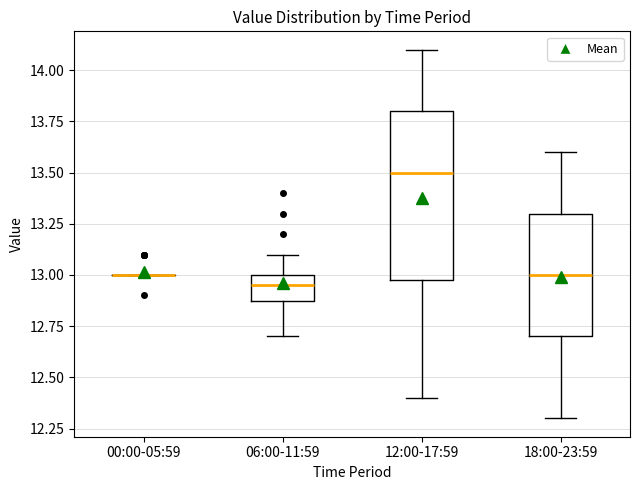

Reading left to right, transcribe this box plot: for each box, give where its median line is, the range the box spans, and where its two whiskers end, as read against the y-axis. The values are not printed on the chart, so give them approximately, as read against the axis.

00:00-05:59: box collapsed to a line at 13.00, whiskers 13.00 to 13.00
06:00-11:59: median 12.95, box 12.90 to 13.00, whiskers 12.70 to 13.10
12:00-17:59: median 13.50, box 13.00 to 13.80, whiskers 12.40 to 14.10
18:00-23:59: median 13.00, box 12.70 to 13.30, whiskers 12.30 to 13.60